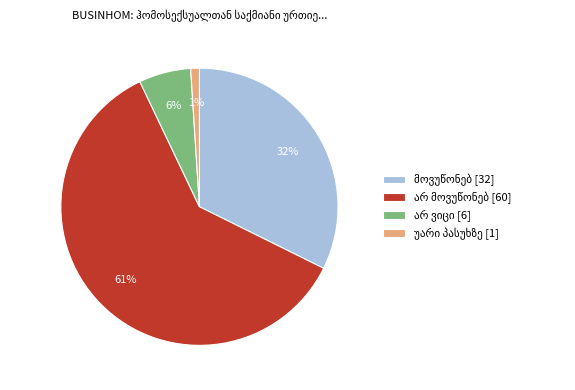

To the nearest percent, what is the average slice percentage?

25%